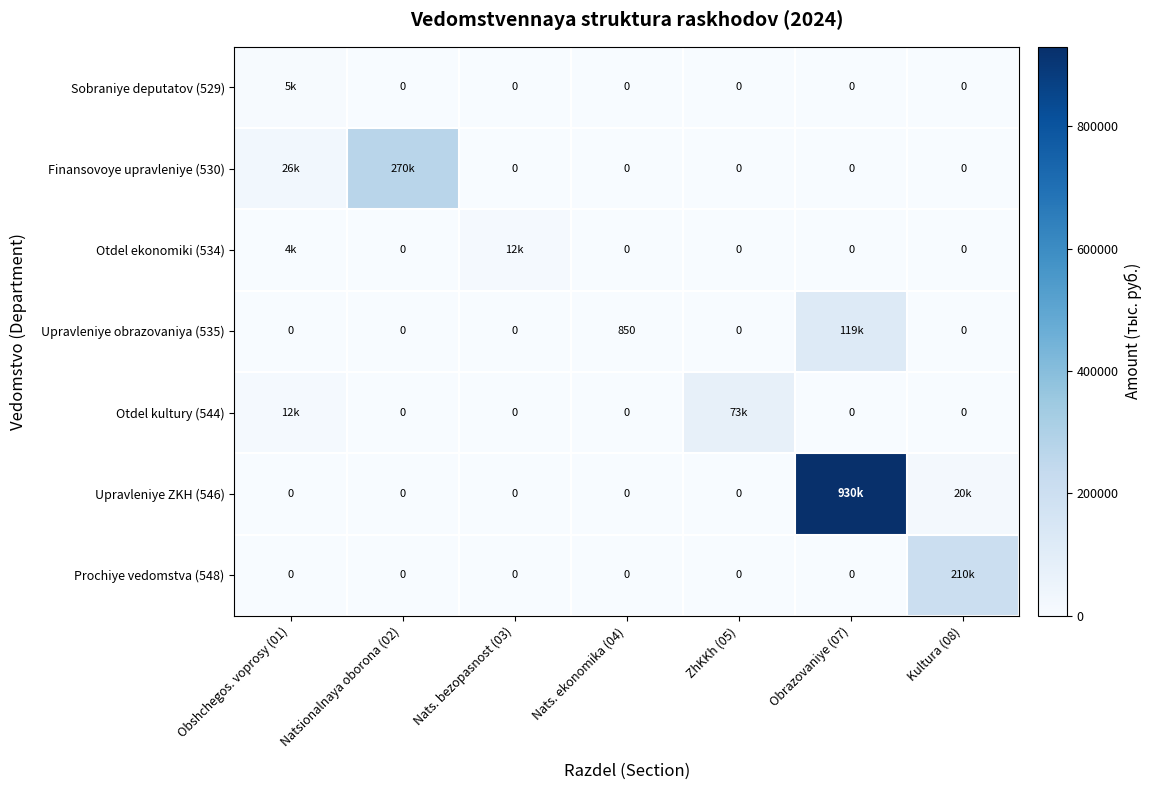

What is the total value across all series at Nats. ekonomika (04)?

850.0